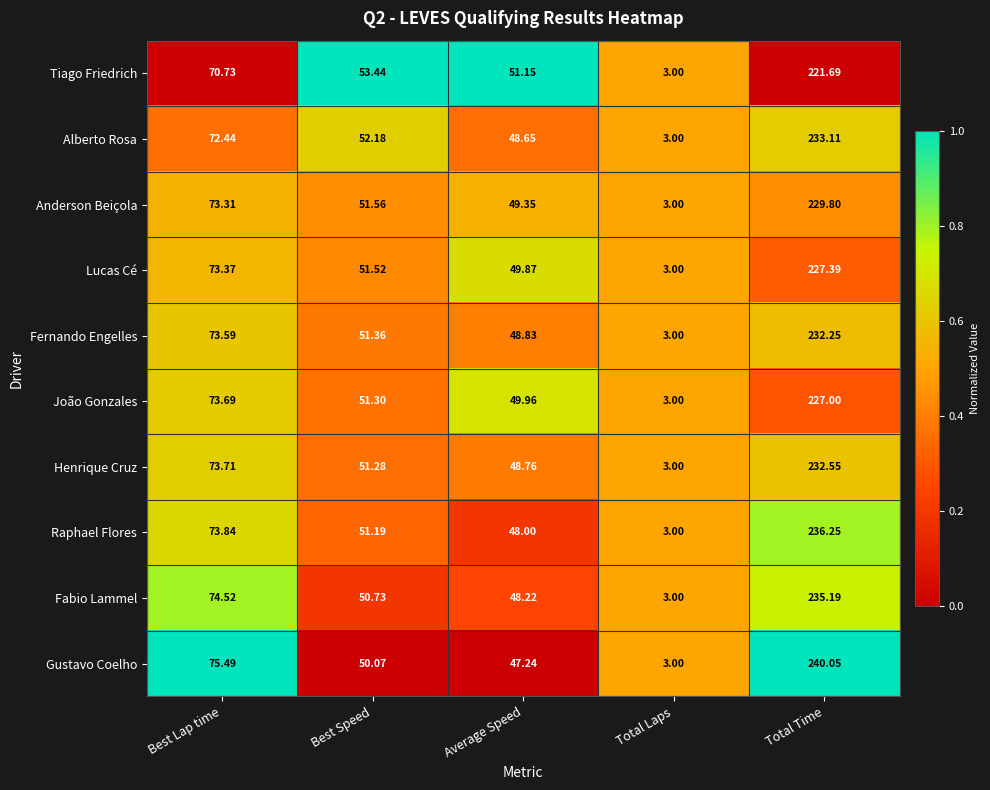

Which series has the largest total across all categories?

Gustavo Coelho